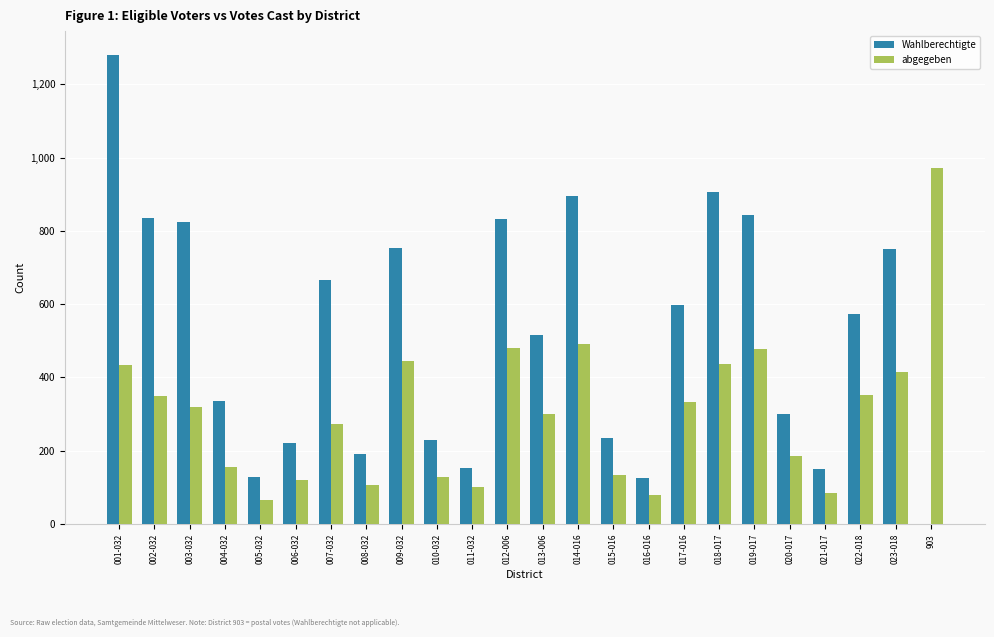

Which series has the widest spread of values?

Wahlberechtigte